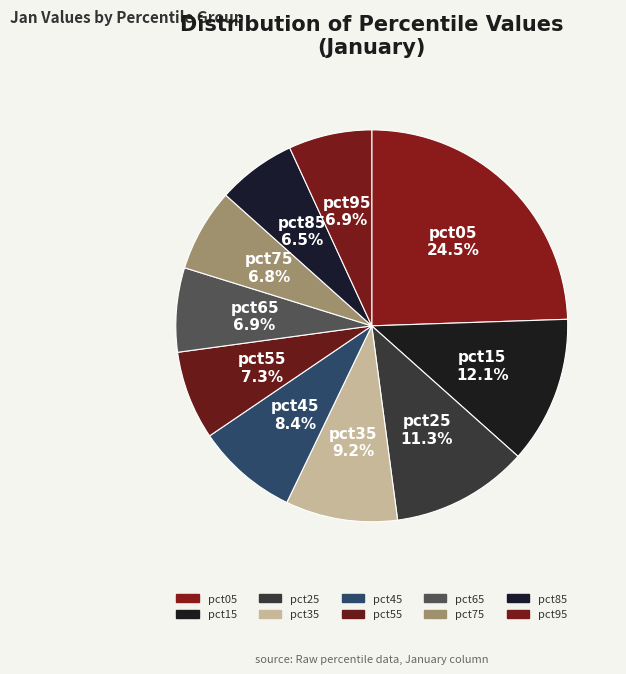

Does pct85 represent more than half of the total?

No